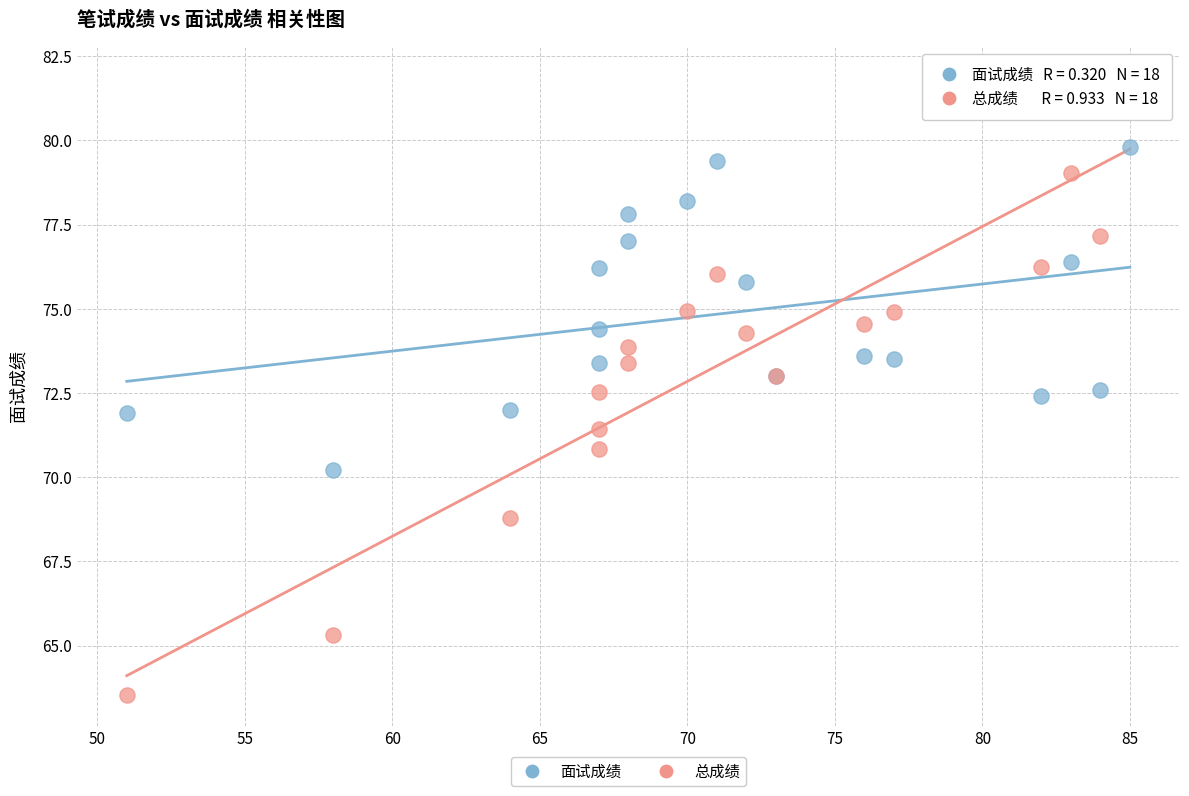

What are all the series names shown in the legend?

面试成绩, 总成绩